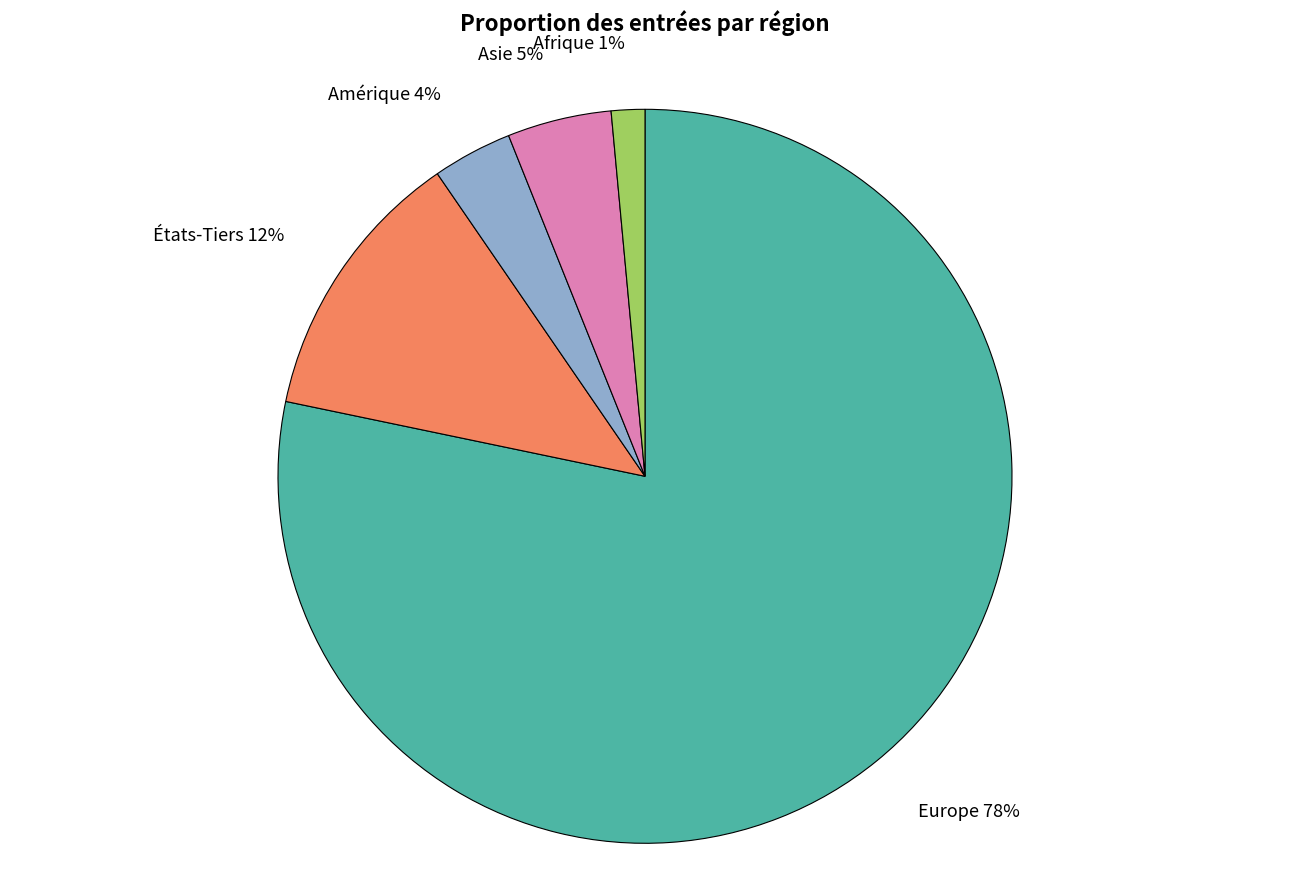

Rank the categories by value from highest to lowest.

Europe, États-Tiers, Asie, Amérique, Afrique